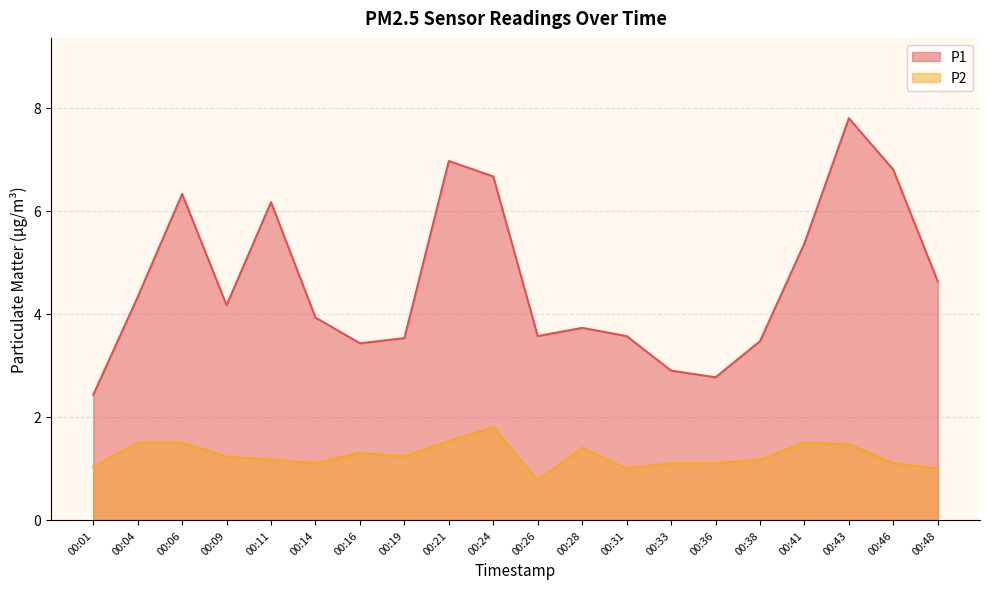

True or false: P1 and P2 cross at least once.

False